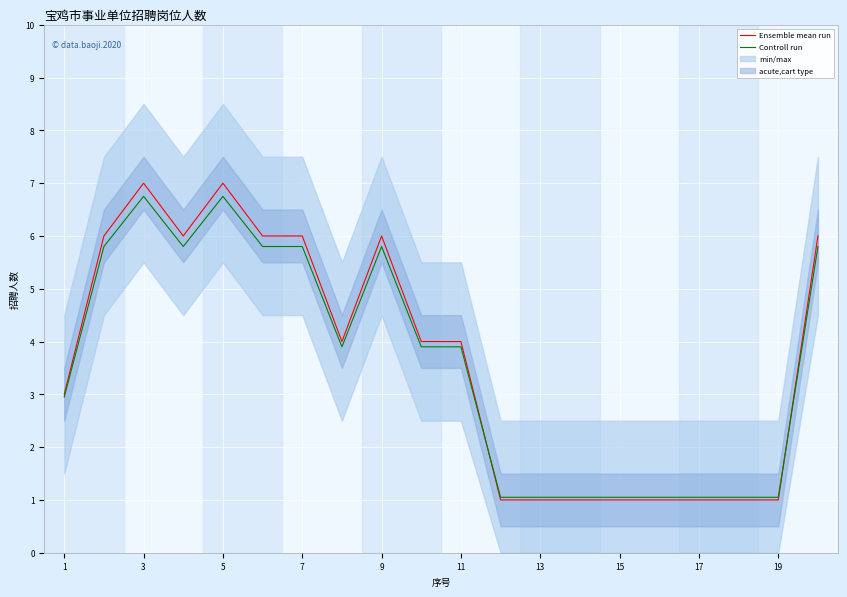

Is the value of Ensemble mean run at 17 greater than the value of Controll run at 1?

No